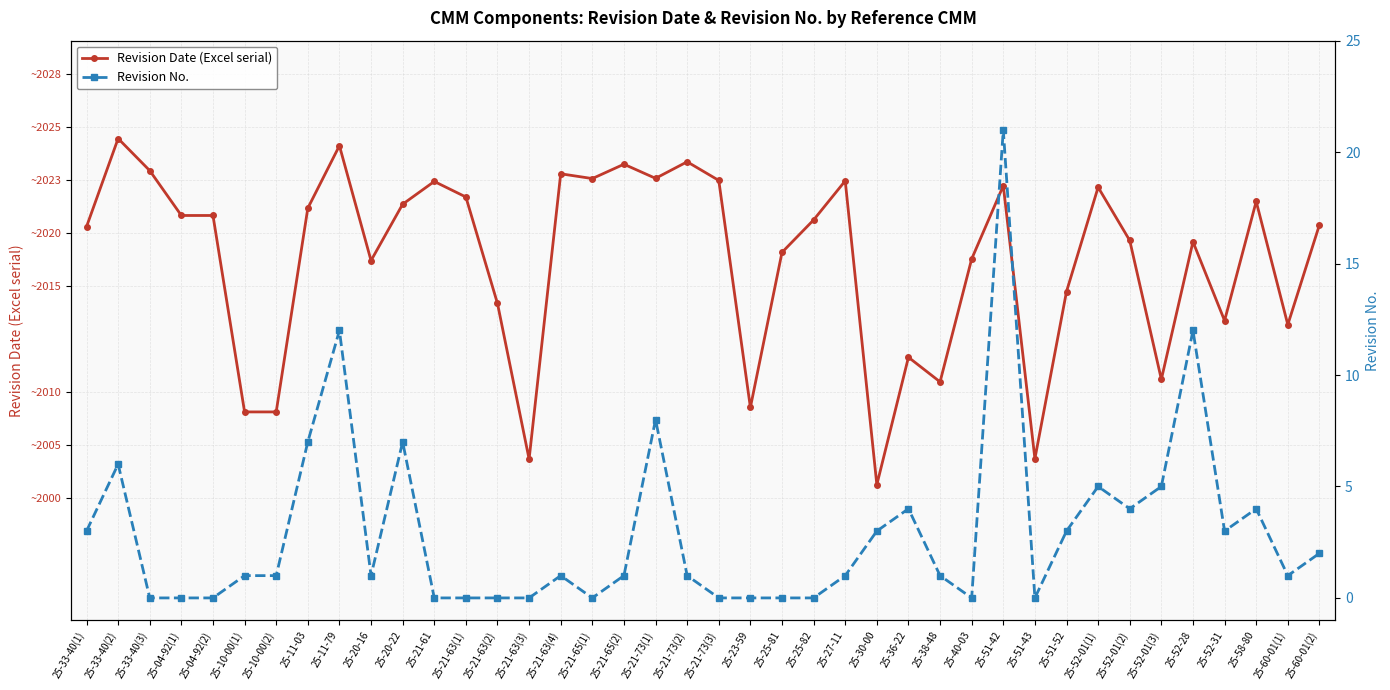

Where does the Revision No. series first go above 1?

25-33-40(1)